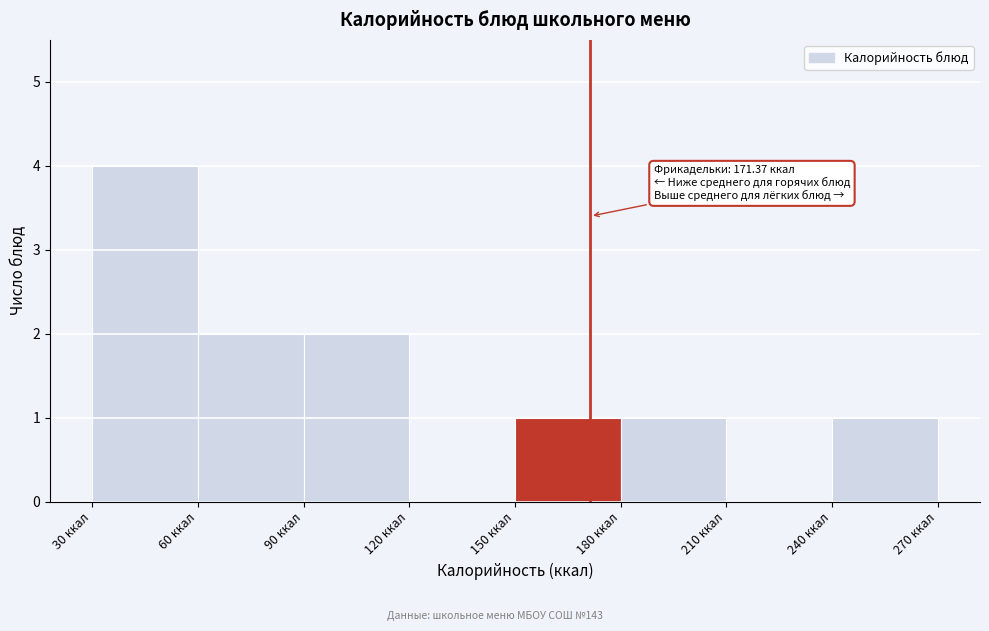

Which range on the x-axis has the tallest bar?

30 to 60